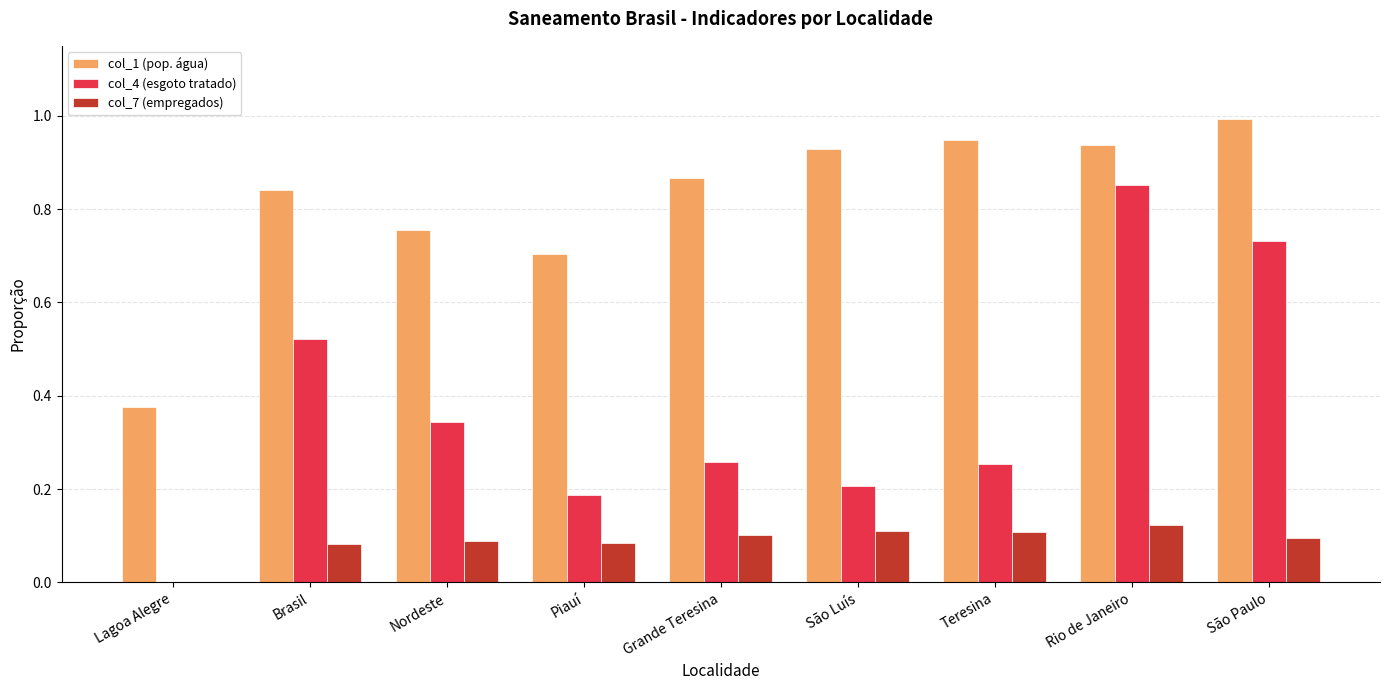

At which category is the sum across all series the highest?

Rio de Janeiro